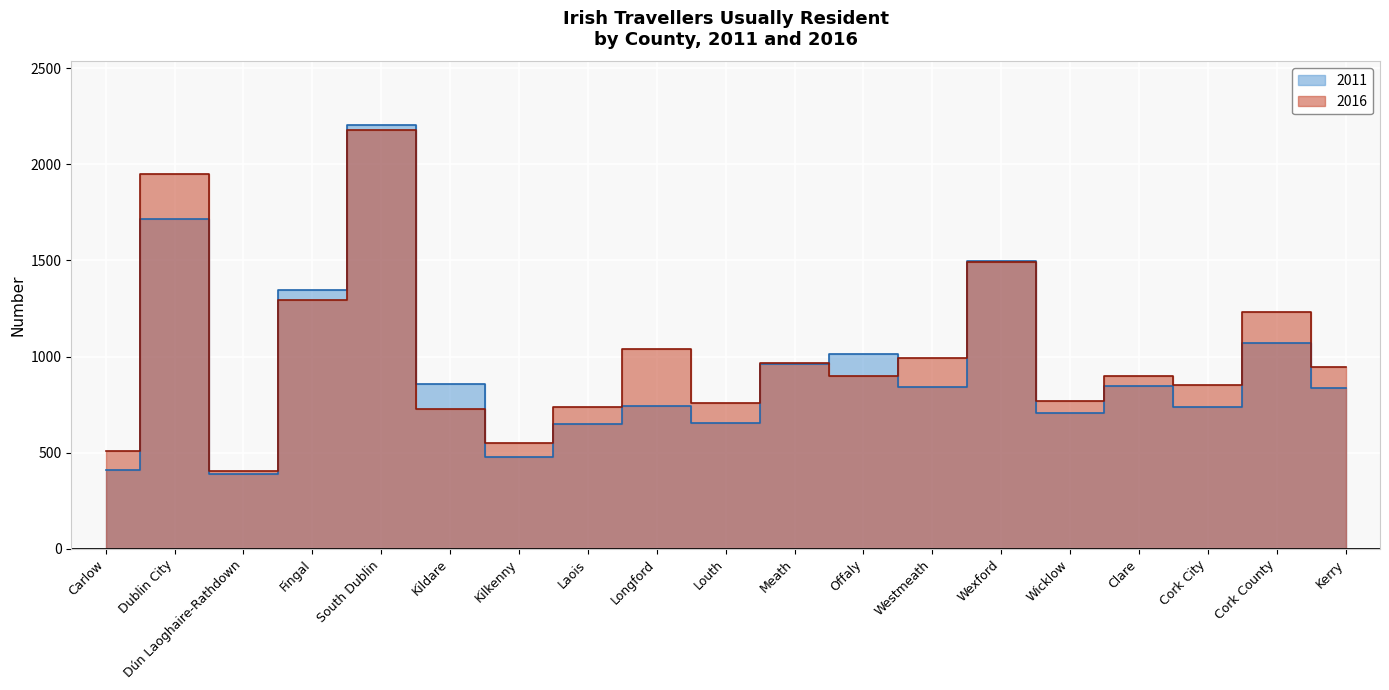

At which label does 2016 reach its peak?

South Dublin